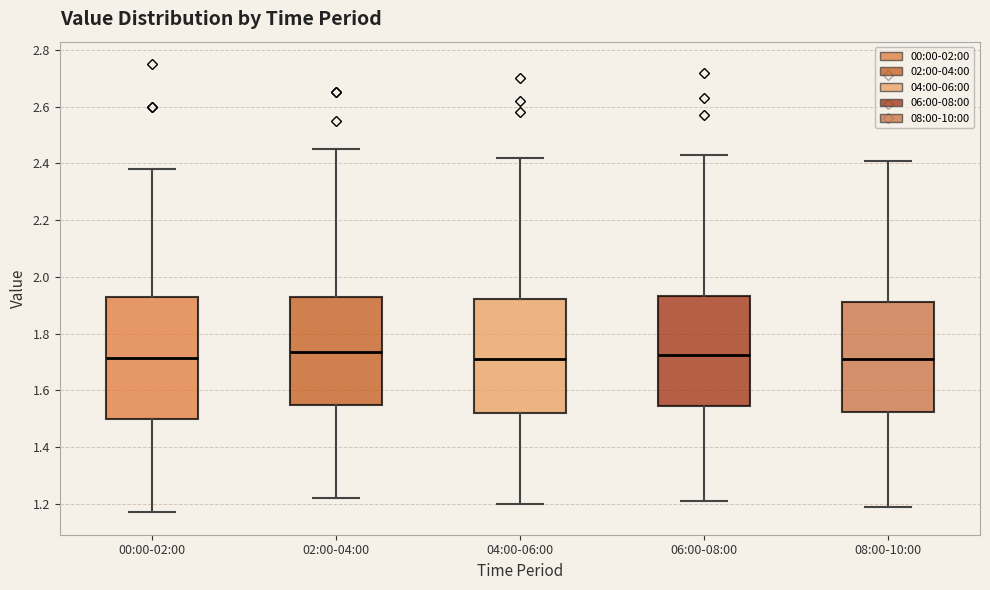

Which box is the tallest, from its lower edge to its upper edge?

00:00-02:00